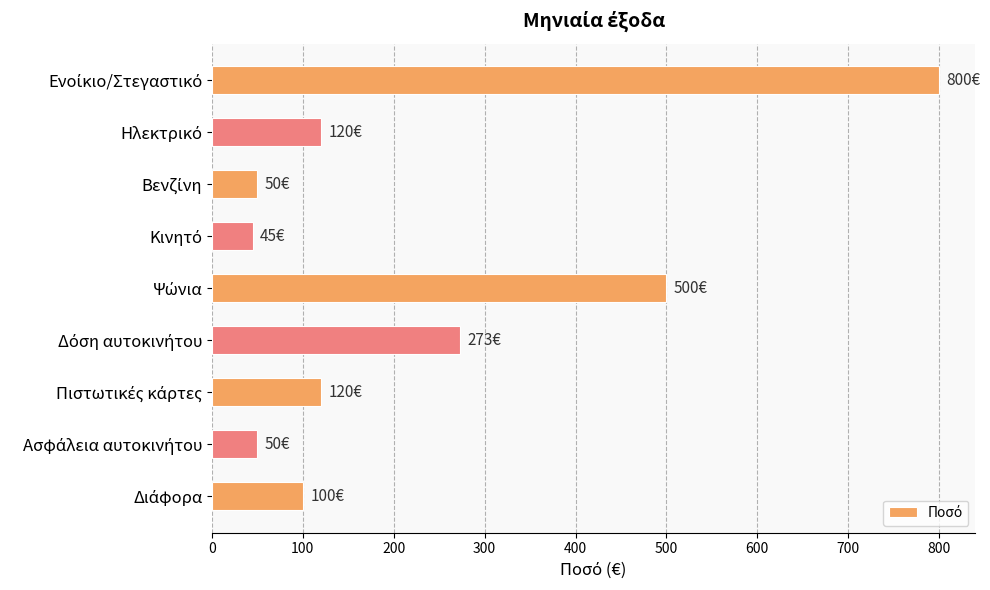

What is the greatest value displayed?

800